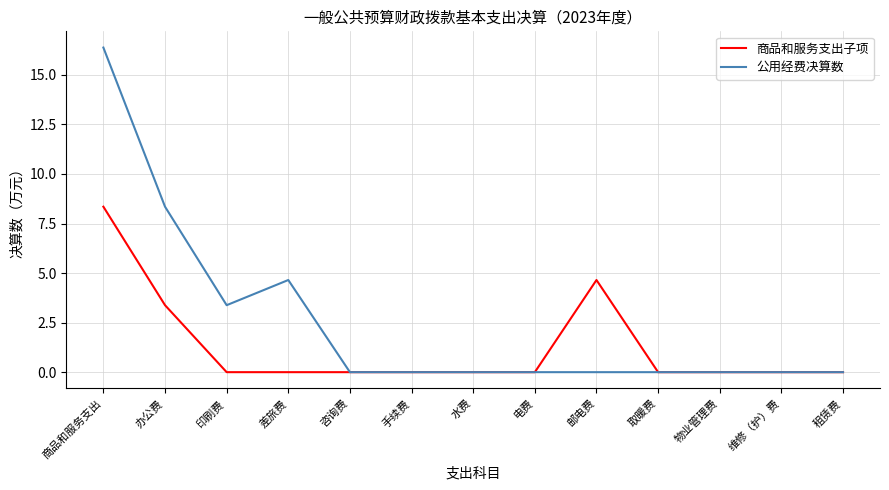

Which category has the highest value in the 商品和服务支出子项 series?

商品和服务支出